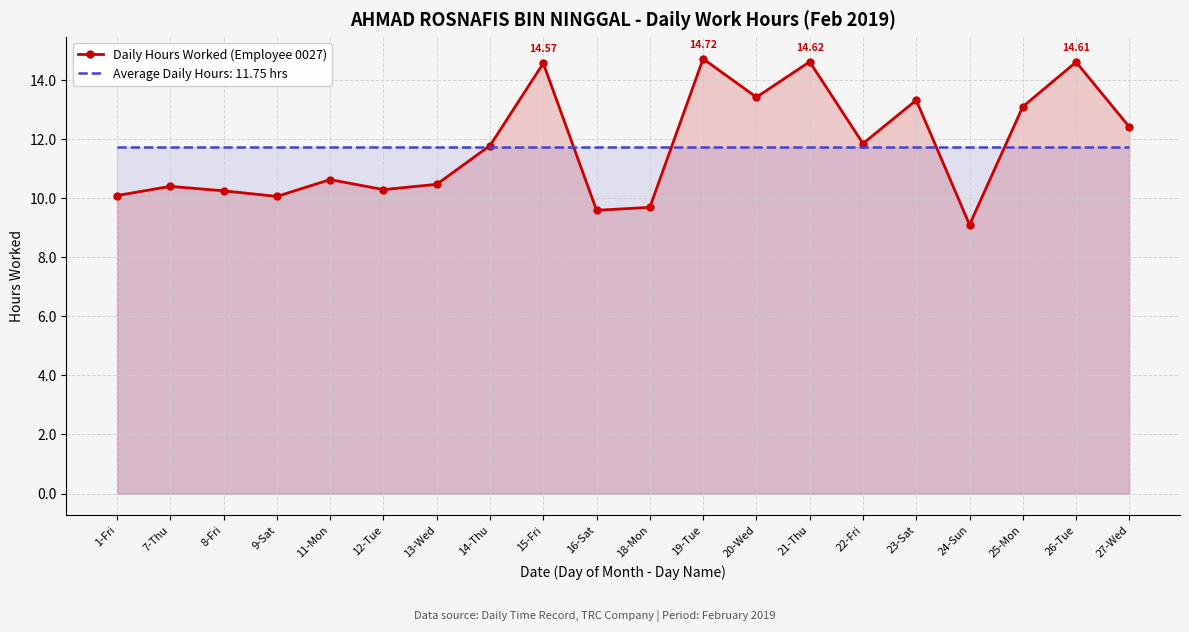

Reading left to right, extract all data points from this chart.

1-Fri=10.1	7-Thu=10.4	8-Fri=10.2	9-Sat=10.1	11-Mon=10.6	12-Tue=10.3	13-Wed=10.5	14-Thu=11.8	15-Fri=14.6	16-Sat=9.6	18-Mon=9.7	19-Tue=14.7	20-Wed=13.4	21-Thu=14.6	22-Fri=11.8	23-Sat=13.3	24-Sun=9.1	25-Mon=13.1	26-Tue=14.6	27-Wed=12.4